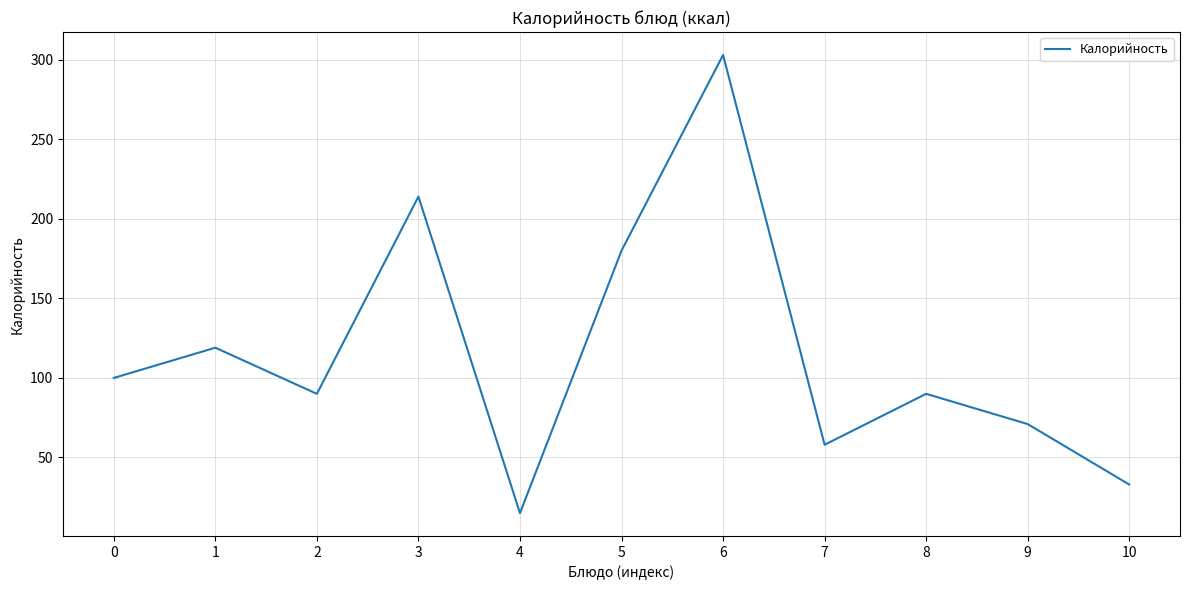

What is the greatest value displayed?

303